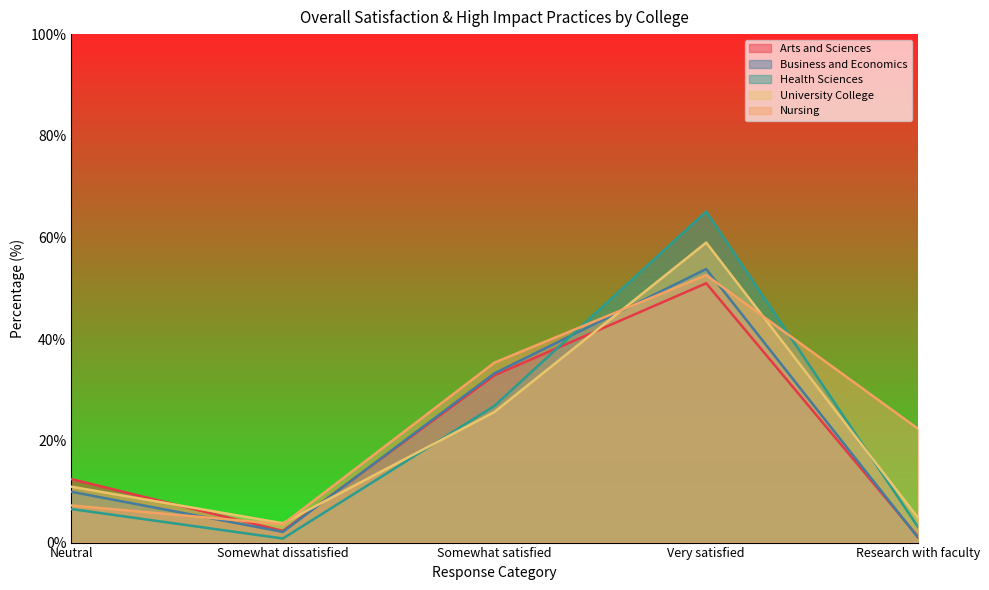

What is the value of the Arts and Sciences point at the 3rd from the left?

32.9